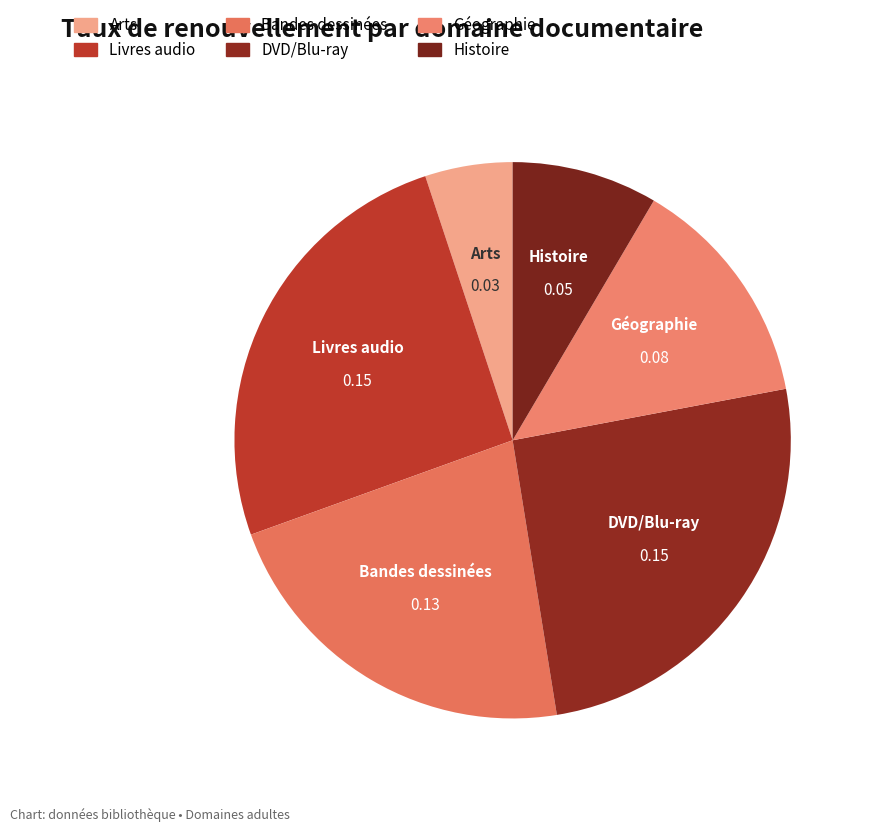

Count the number of slices in the pie.

6